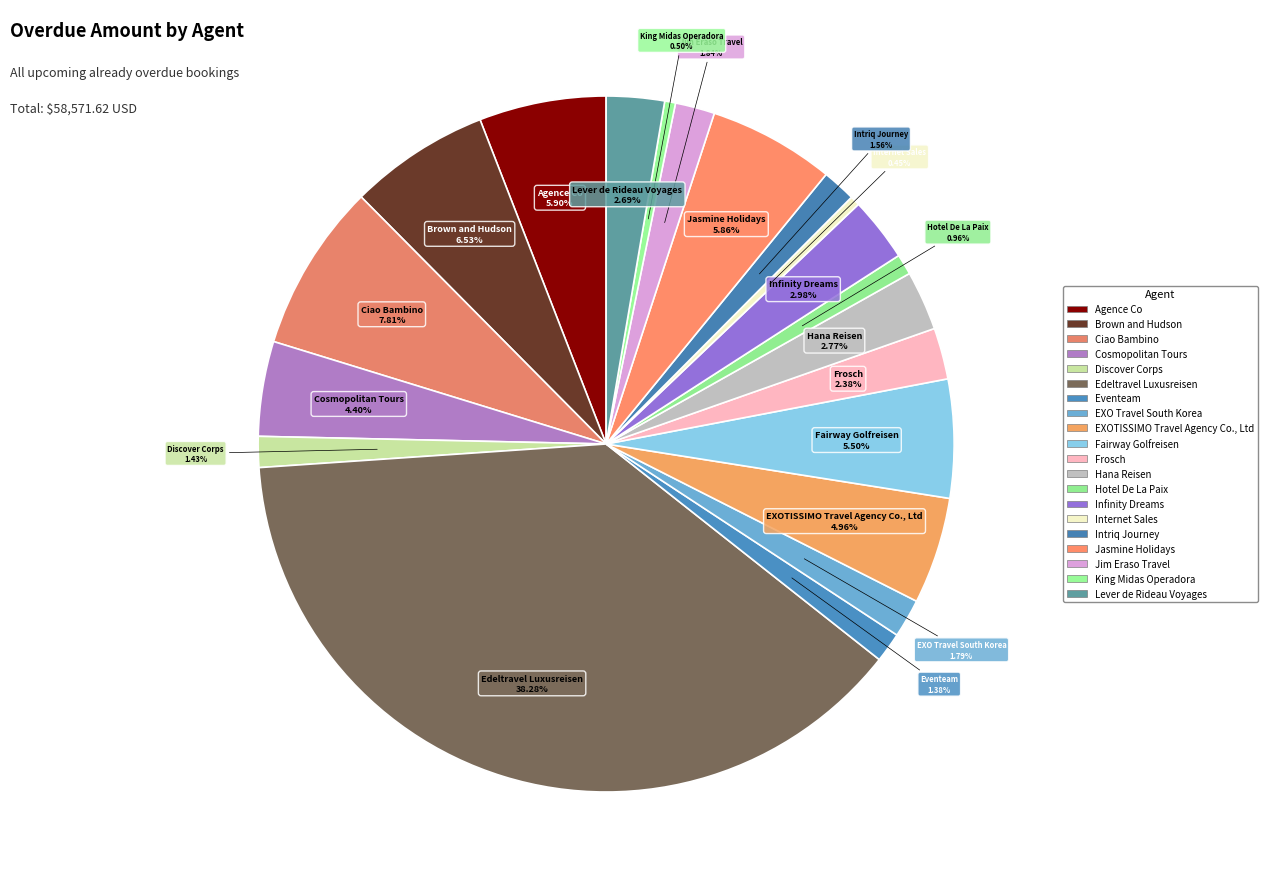

Does Infinity Dreams represent more than half of the total?

No